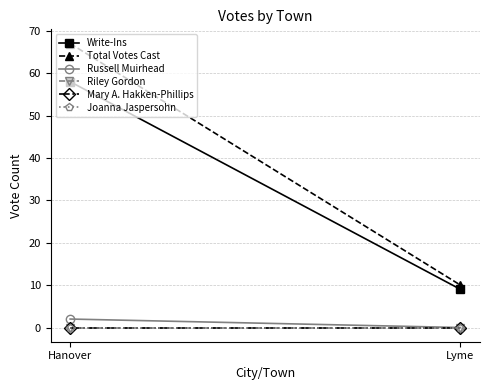

What value does the Russell Muirhead series have at Hanover?

2